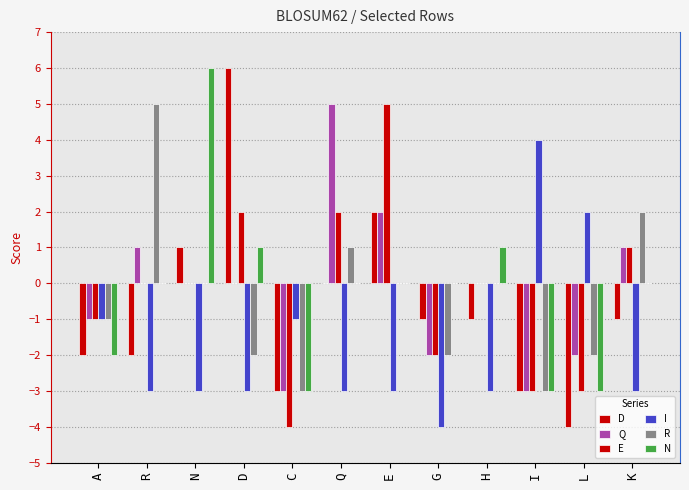

How many series are shown in this chart?

6